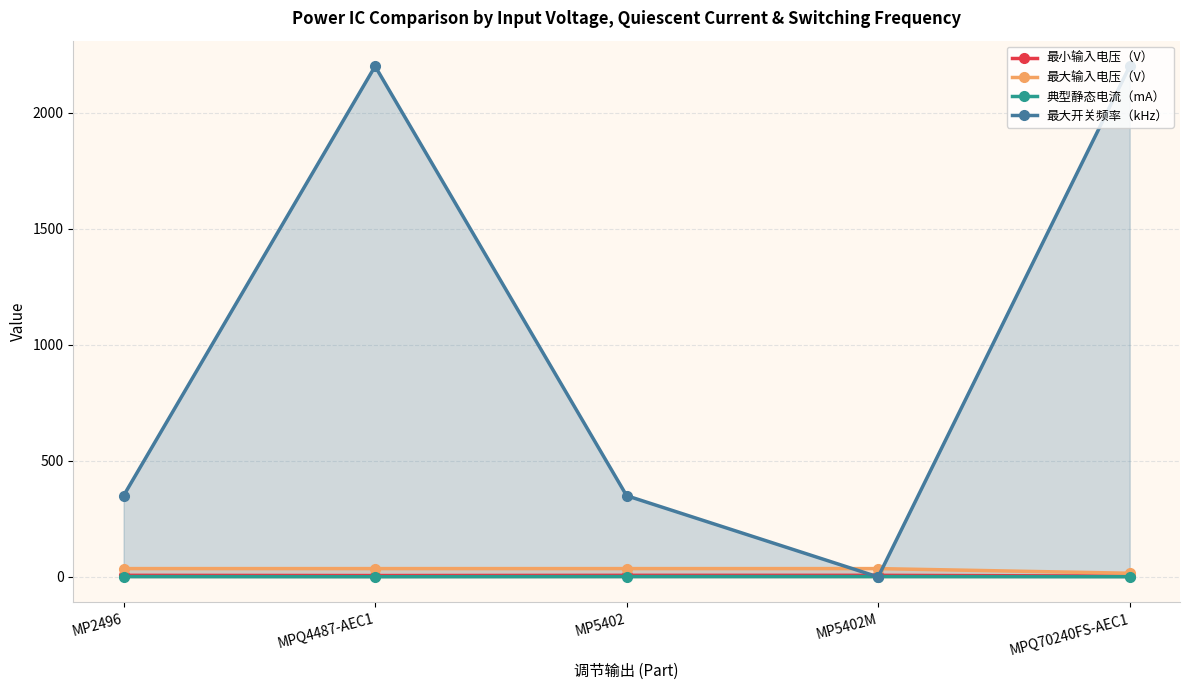

Reading right to left, extract all data points from this chart.

最小输入电压（V）: MPQ70240FS-AEC1=3.5	MP5402M=7.0	MP5402=7.0	MPQ4487-AEC1=6.0	MP2496=7.0
最大输入电压（V）: MPQ70240FS-AEC1=16.0	MP5402M=36.0	MP5402=36.0	MPQ4487-AEC1=36.0	MP2496=36.0
典型静态电流（mA）: MPQ70240FS-AEC1=1.0	MP5402M=1.6	MP5402=1.6	MPQ4487-AEC1=1.0	MP2496=1.6
最大开关频率（kHz）: MPQ70240FS-AEC1=2200.0	MP5402M=0.0	MP5402=350.0	MPQ4487-AEC1=2200.0	MP2496=350.0